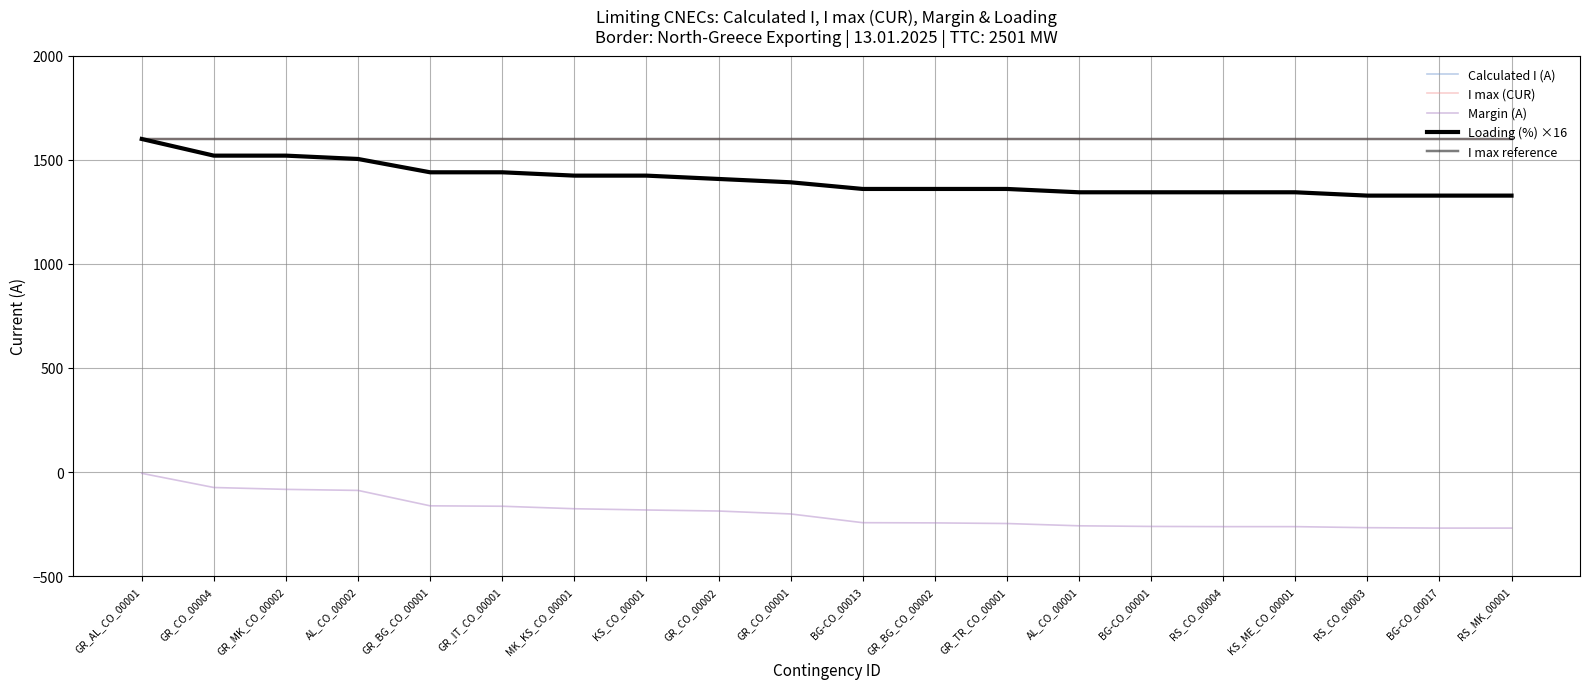

Which label corresponds to the smallest value in the chart?

GR_AL_CO_00001